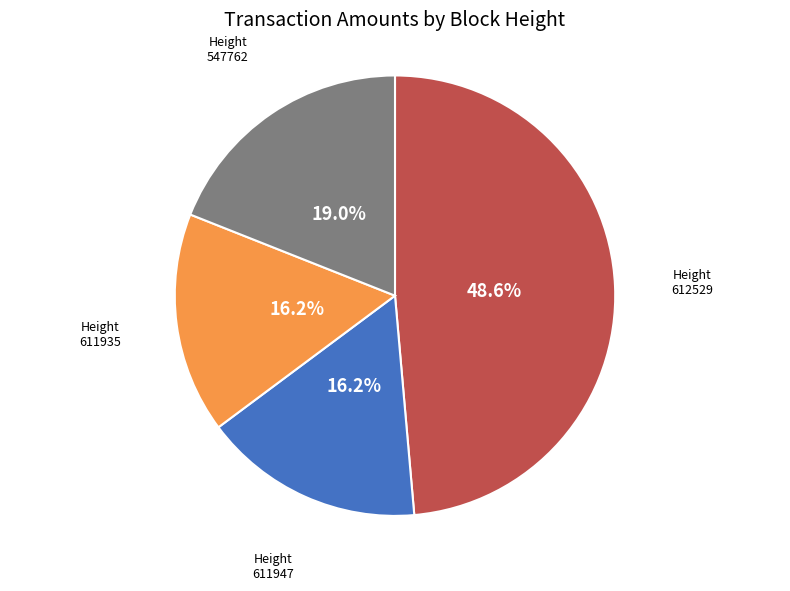

Does any single category account for the majority?

No